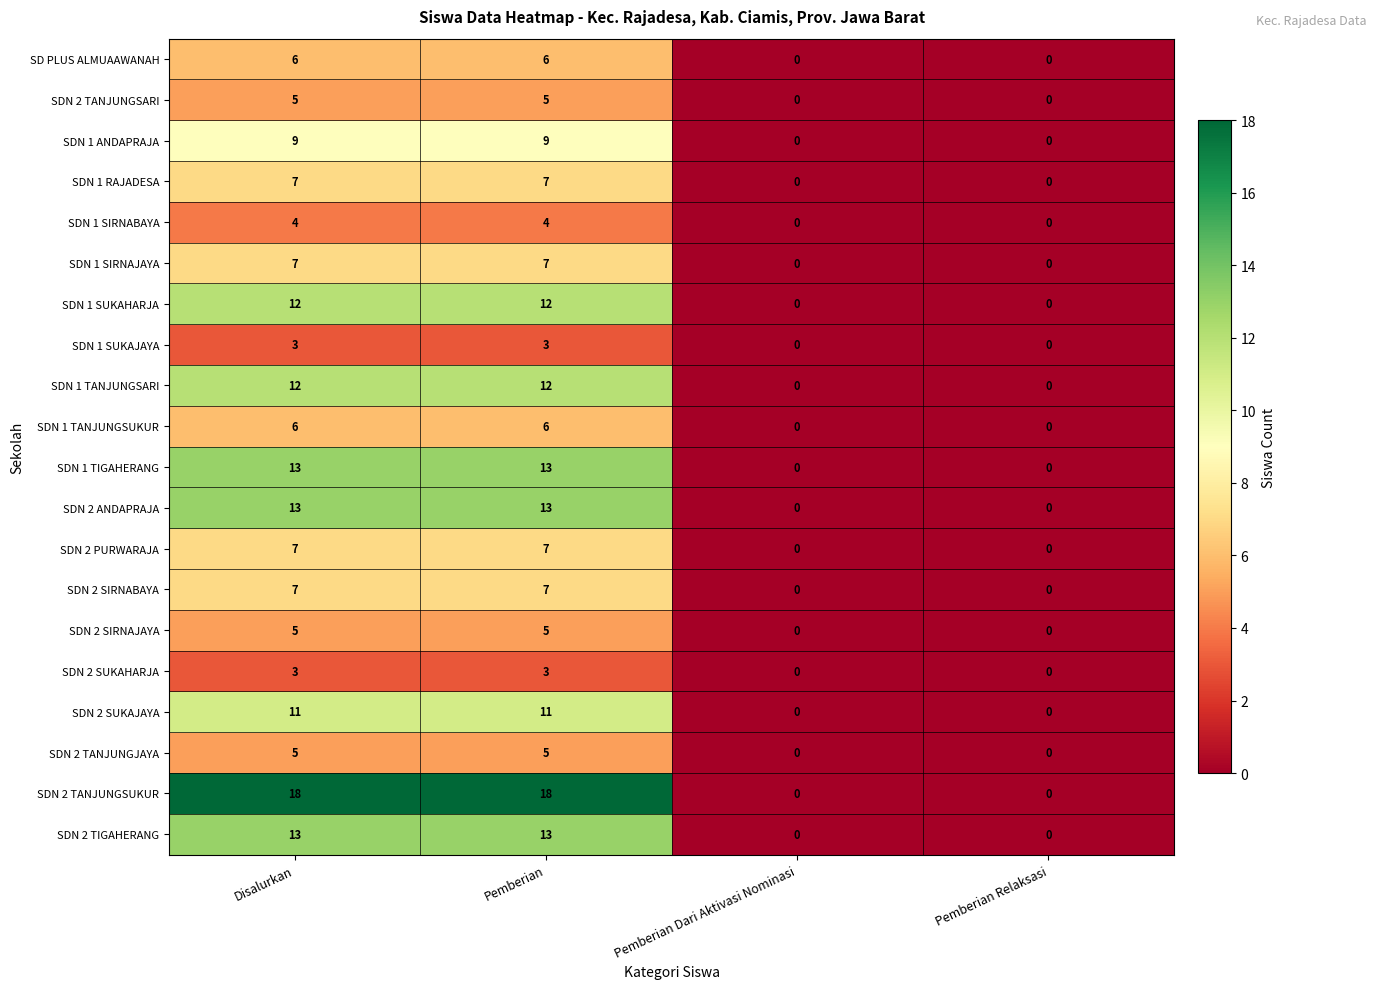

Which series has the largest total across all categories?

SDN 2 TANJUNGSUKUR